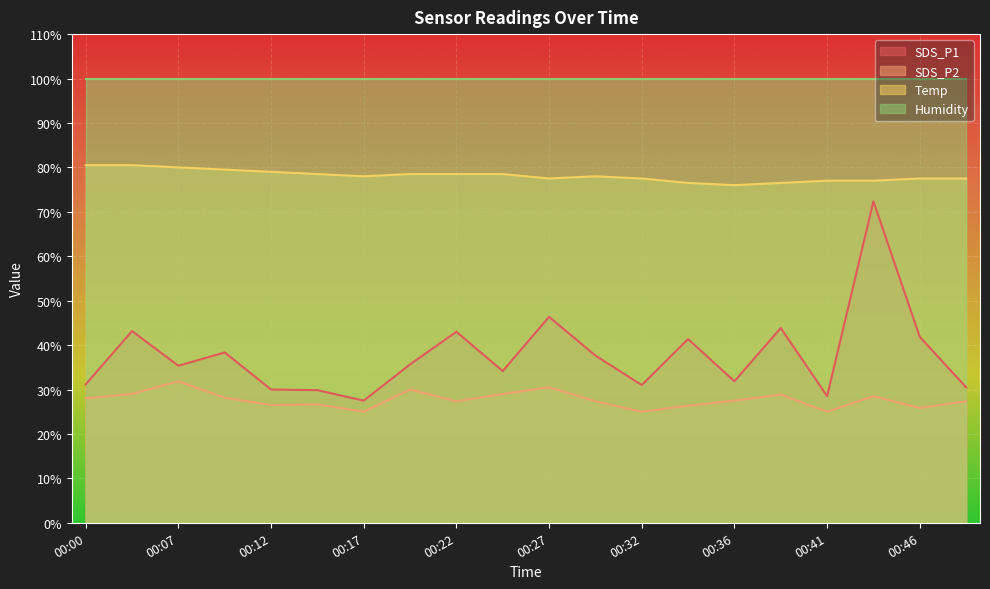

What value does the SDS_P2 series have at 00:41?

25.0